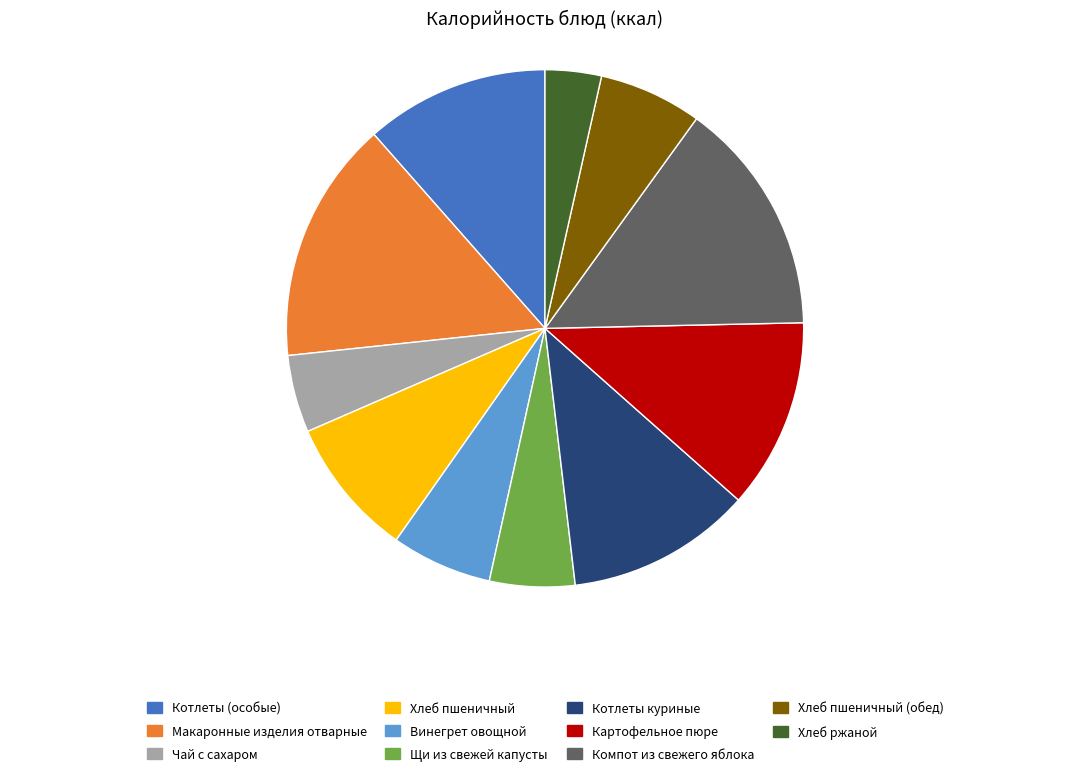

Do Компот из свежего яблока and Хлеб ржаной together represent more than half of the pie?

No